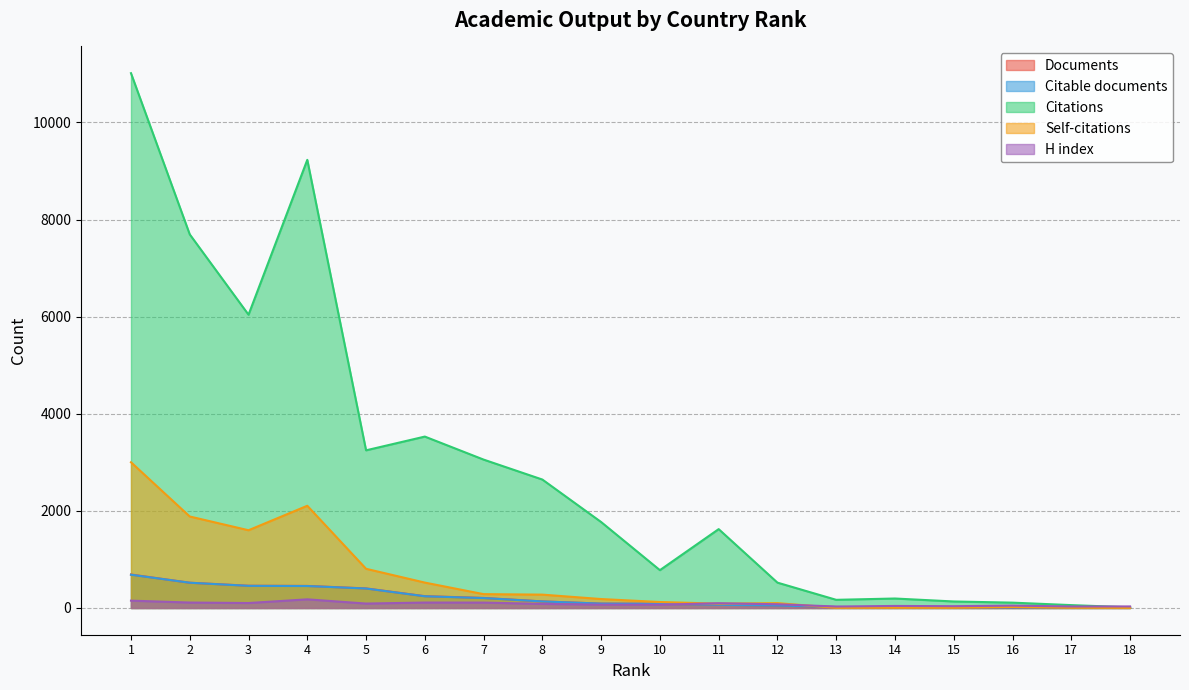

Does the chart have visible grid lines?

Yes